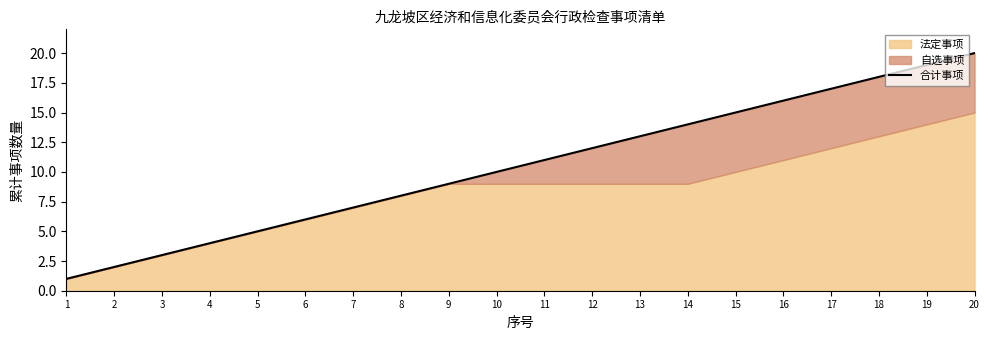

List the labels in order of value, smallest first.

1, 2, 3, 4, 5, 6, 7, 8, 9, 10, 11, 12, 13, 14, 15, 16, 17, 18, 19, 20